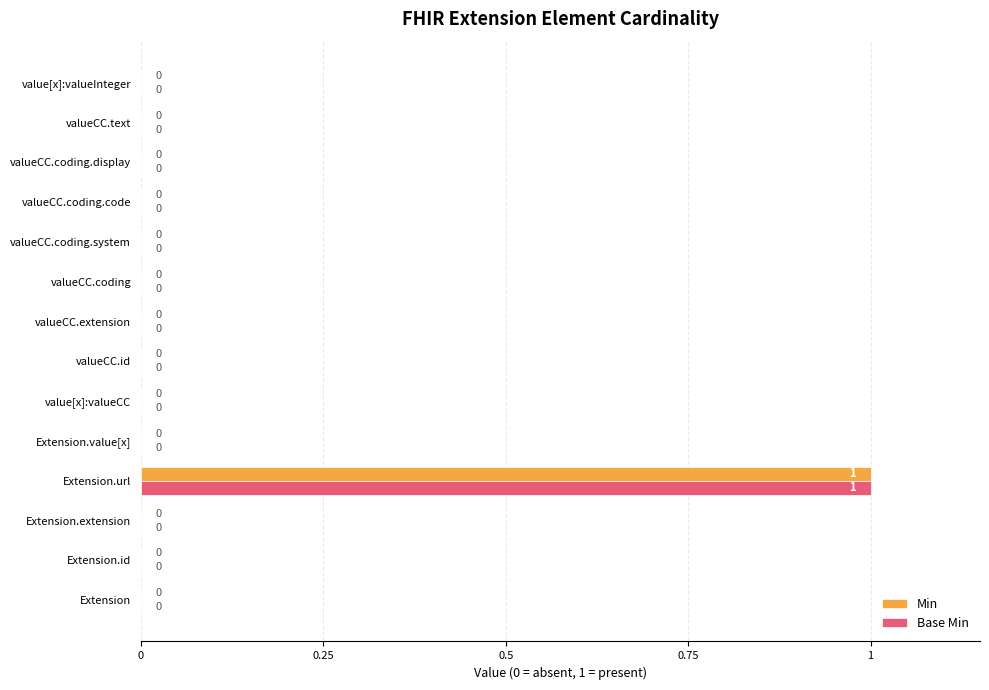

True or false: Min has a value of 0 at valueCC.id.

True